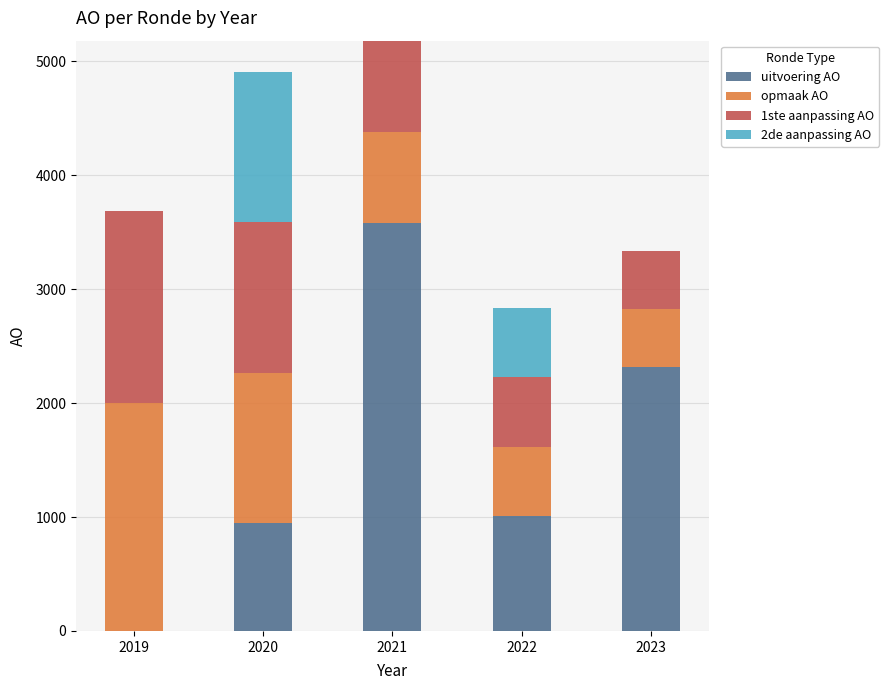

Count the number of data series in this chart.

4